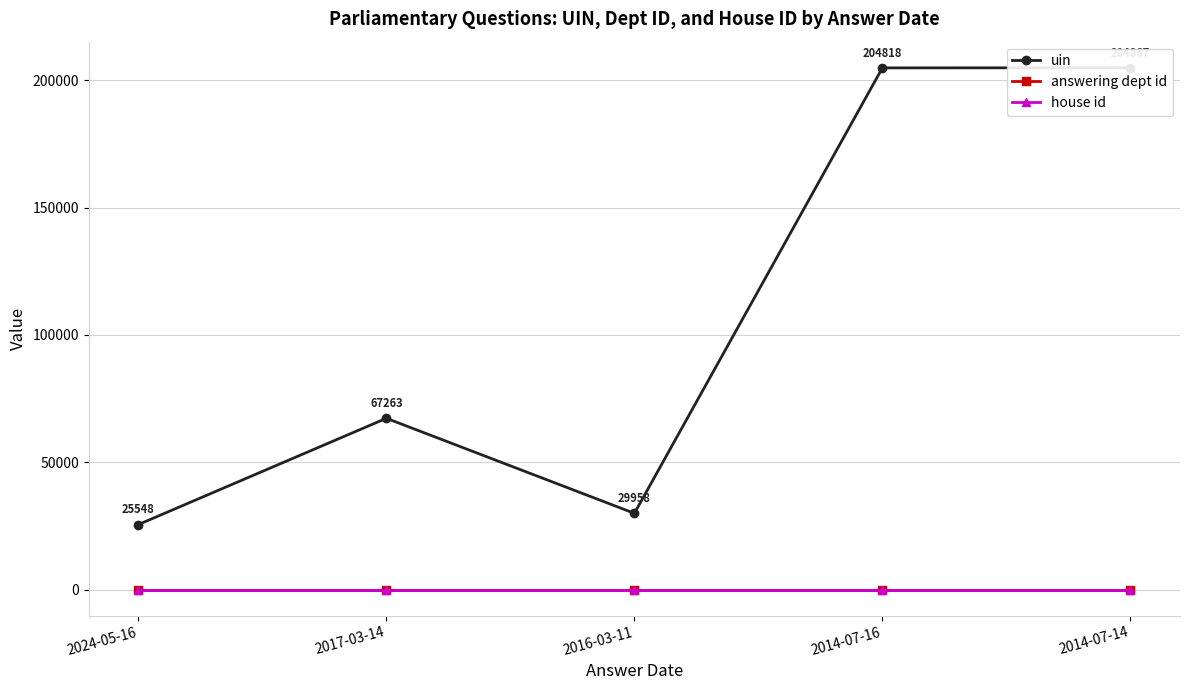

What is the maximum value for answering dept id?

27